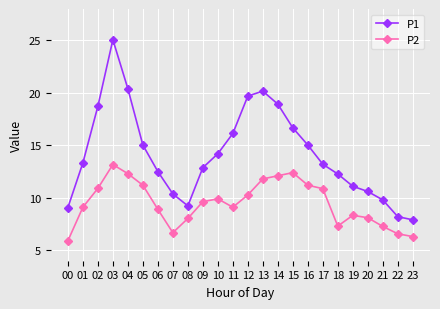

The P2 series shows 3.5 at 23. True or false?

False